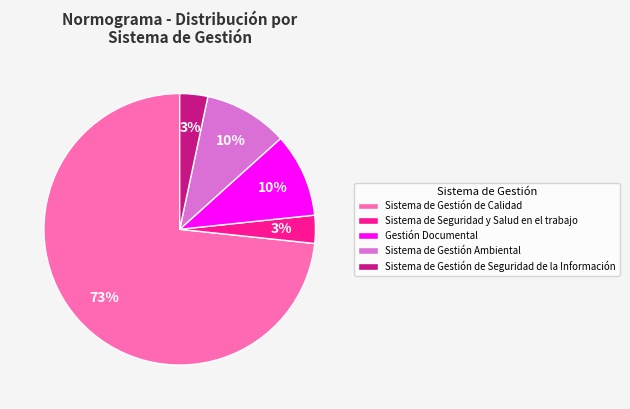

To the nearest percent, what is the average slice percentage?

20%